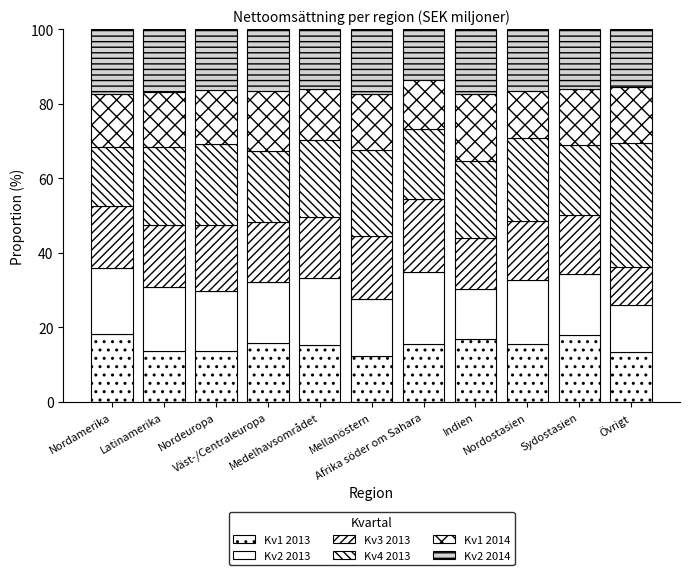

Does the chart contain any negative values?

No